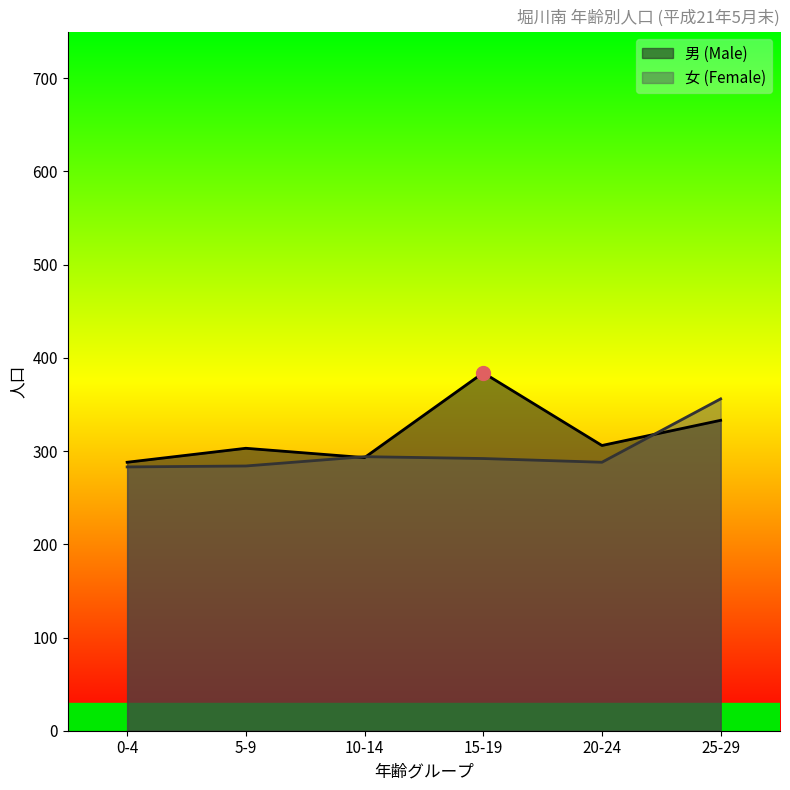

Is it true that 女 (Female) equals 288 at 20-24?

True